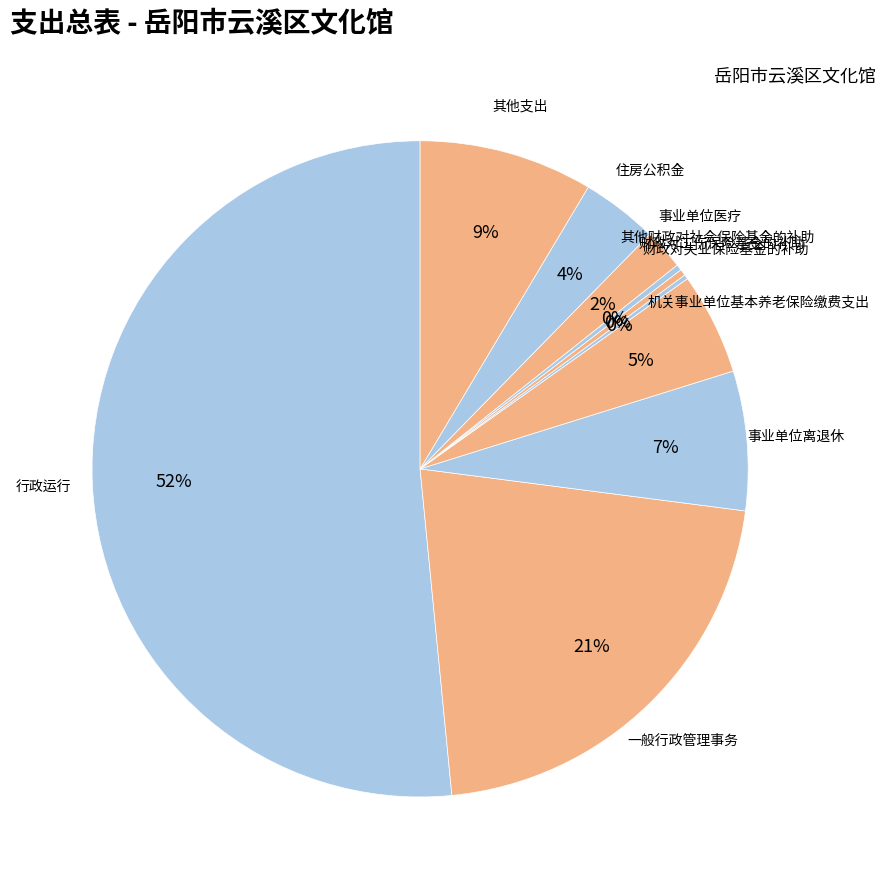

Between 住房公积金 and 财政对工伤保险基金的补助, which is larger?

住房公积金